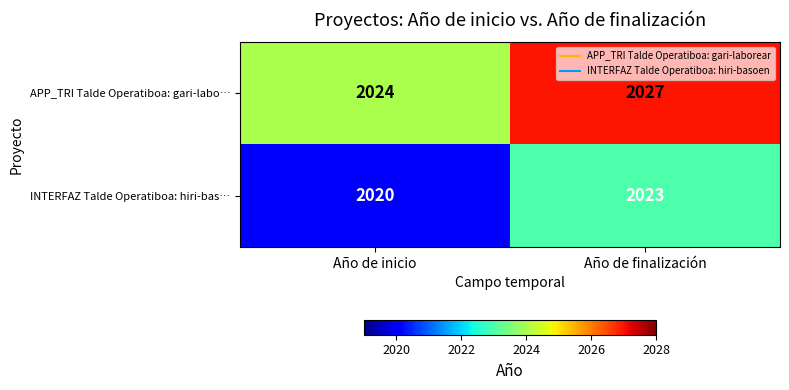

What is the sum of the APP_TRI Talde Operatiboa: gari-labo… values at Año de inicio and Año de finalización?

4051